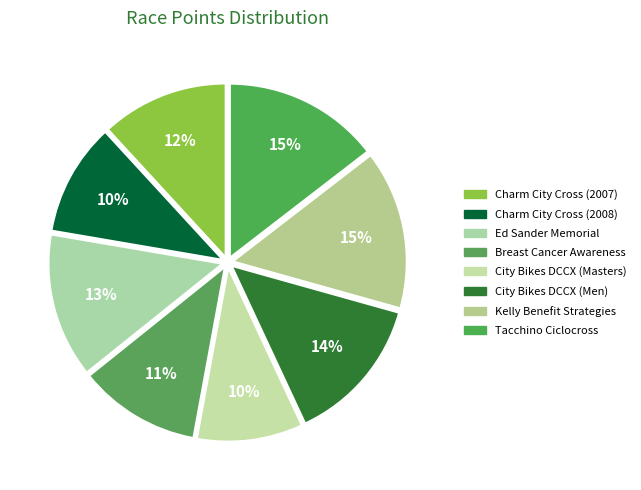

Does Charm City Cross (2007) account for over 50% of the chart?

No